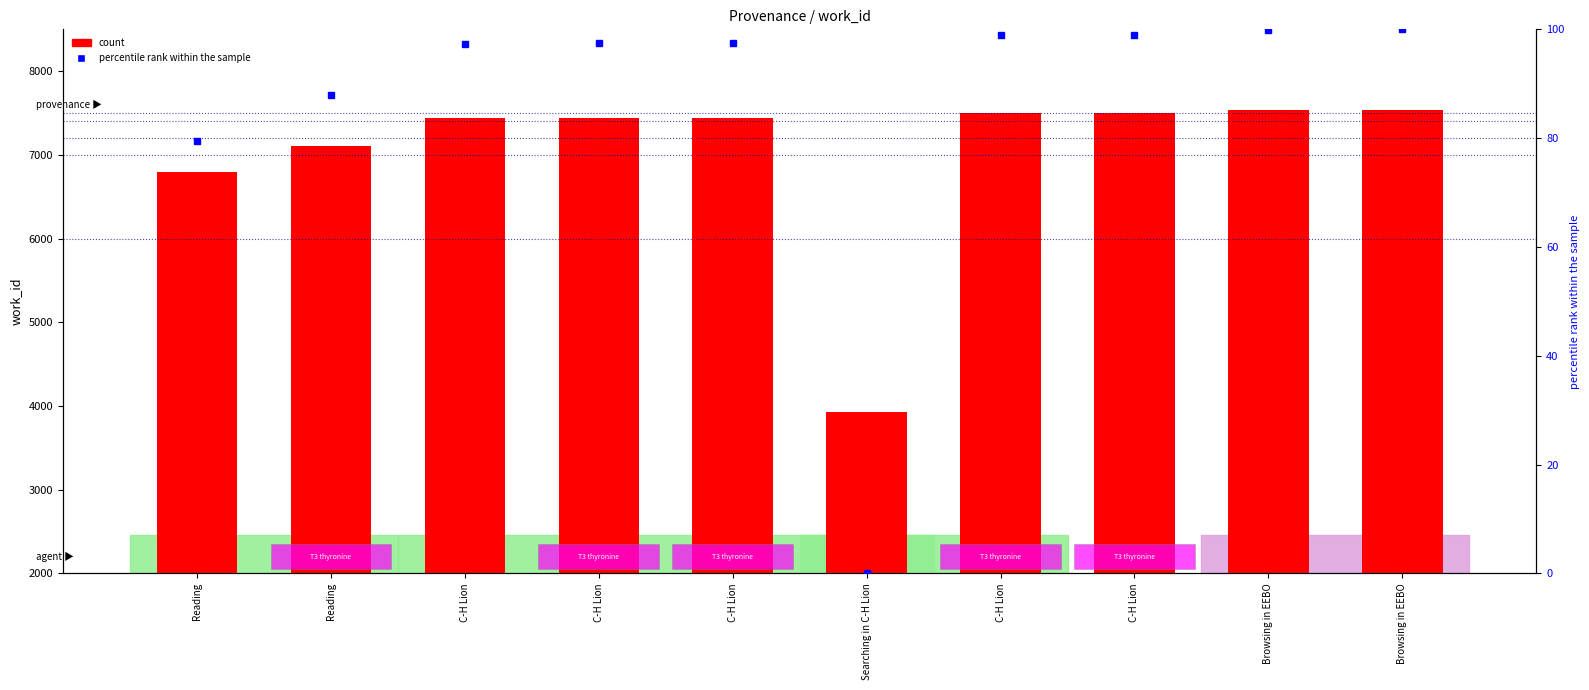

Which series has the largest total across all categories?

count